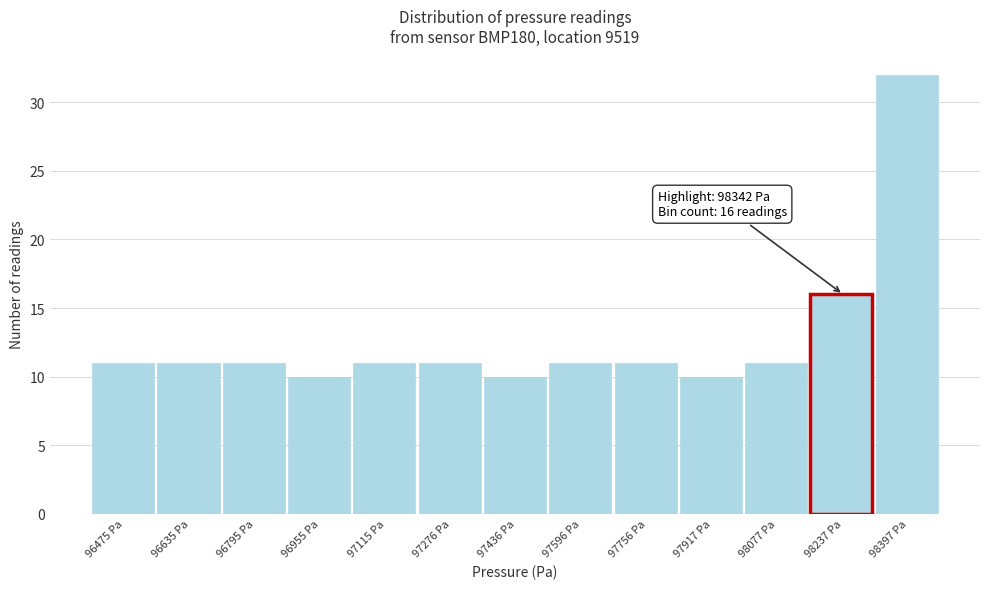

Reading left to right, transcribe all the data shown in this chart.

11	11	11	10	11	11	10	11	11	10	11	16	32